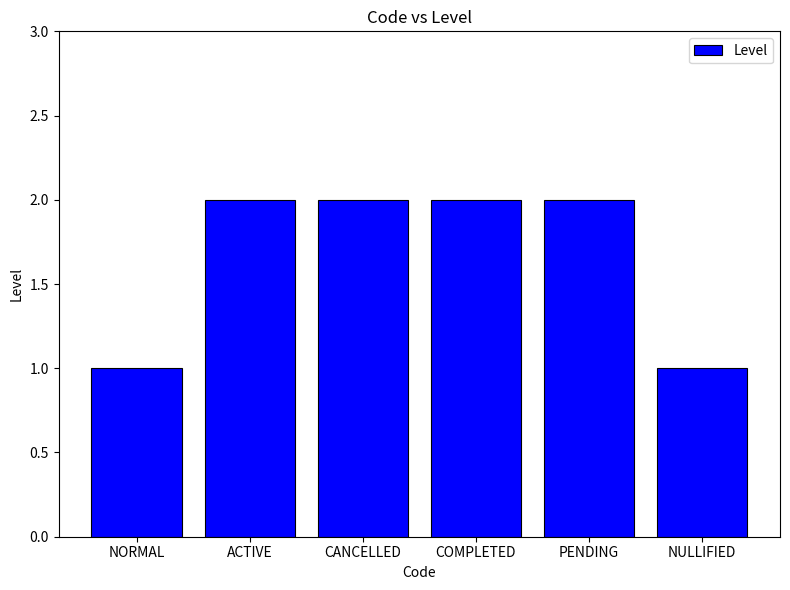

What is the label of the 5th bar from the left?

PENDING